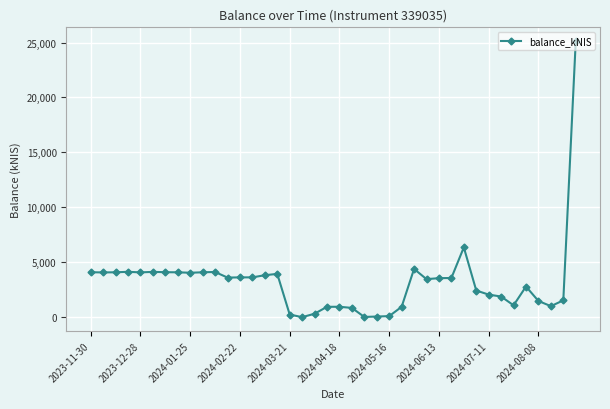

What is the value of the 38th point from the left?

1000.4